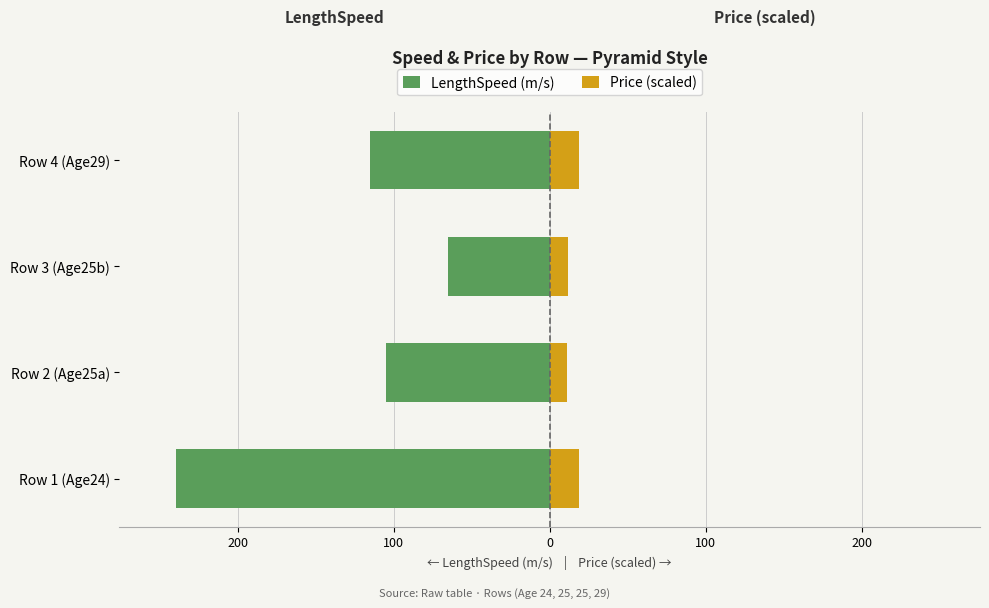

How many groups of bars are there?

4